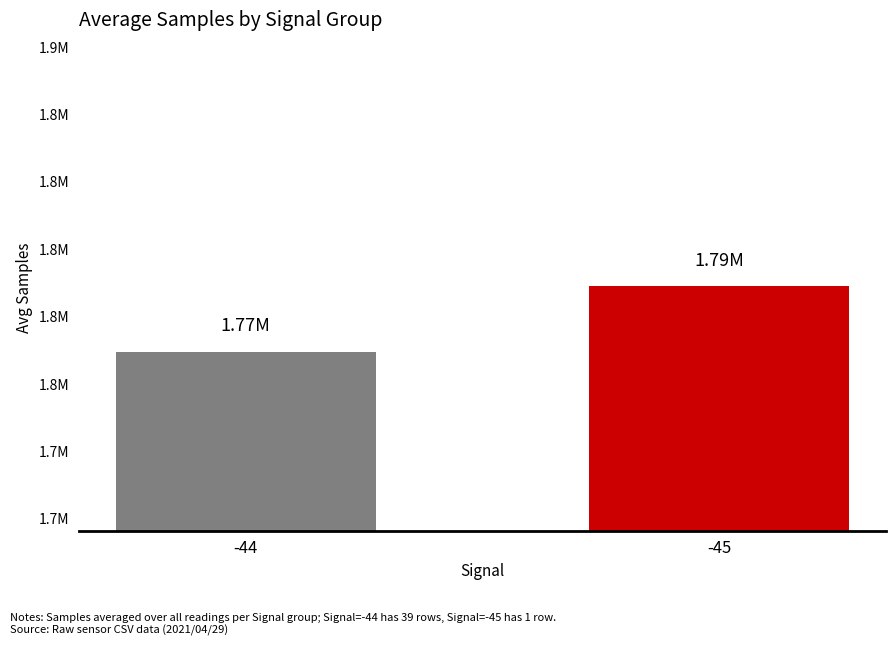

What is the value of the 2nd bar from the left?

1788973.0